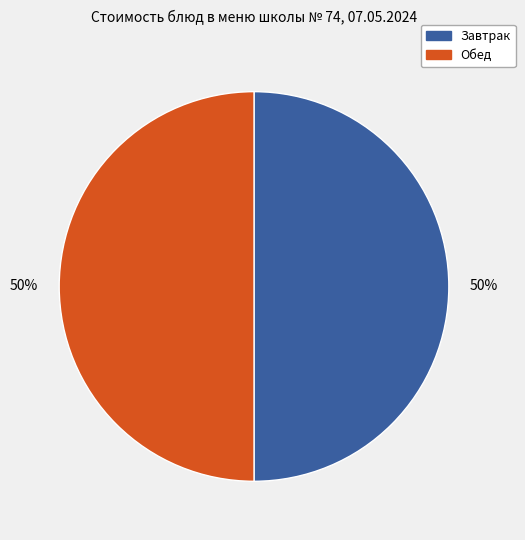

Count the number of slices in the pie.

2